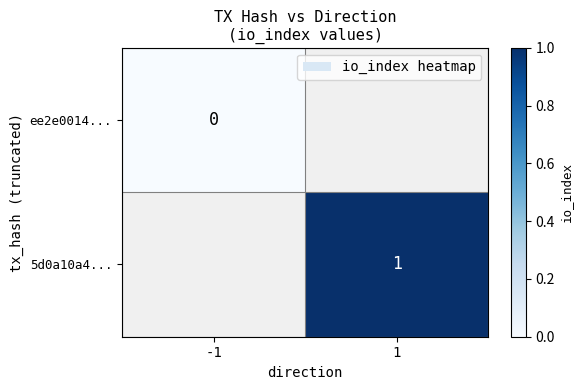

The 5d0a10a4... series shows 1 at 1. True or false?

True